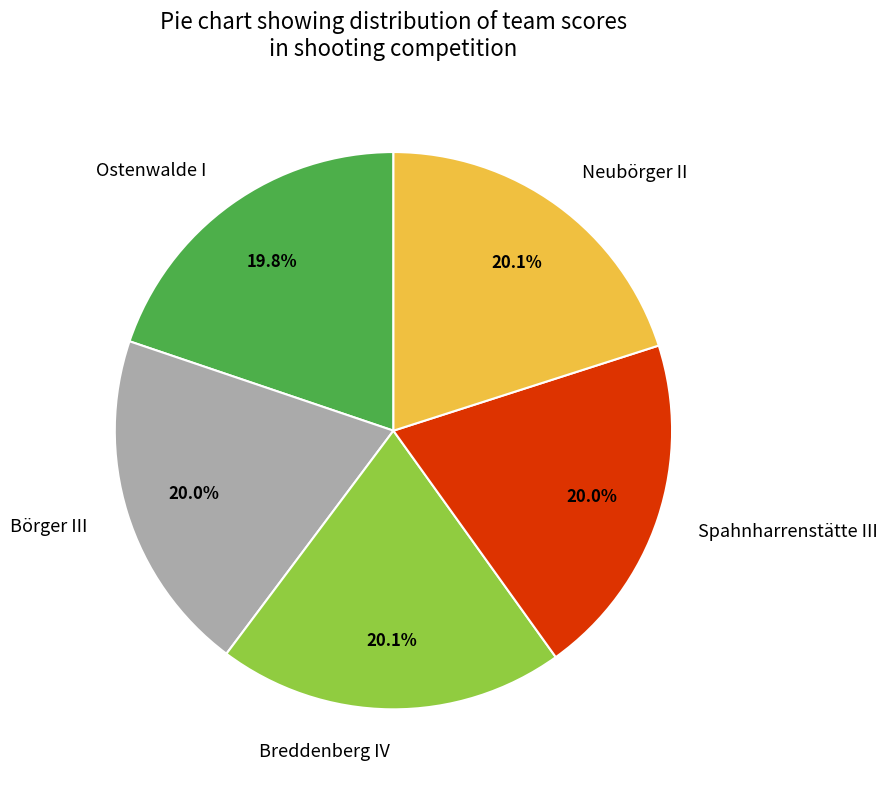

What is the ratio of the value at Neubörger II to the value at Börger III?

1.0